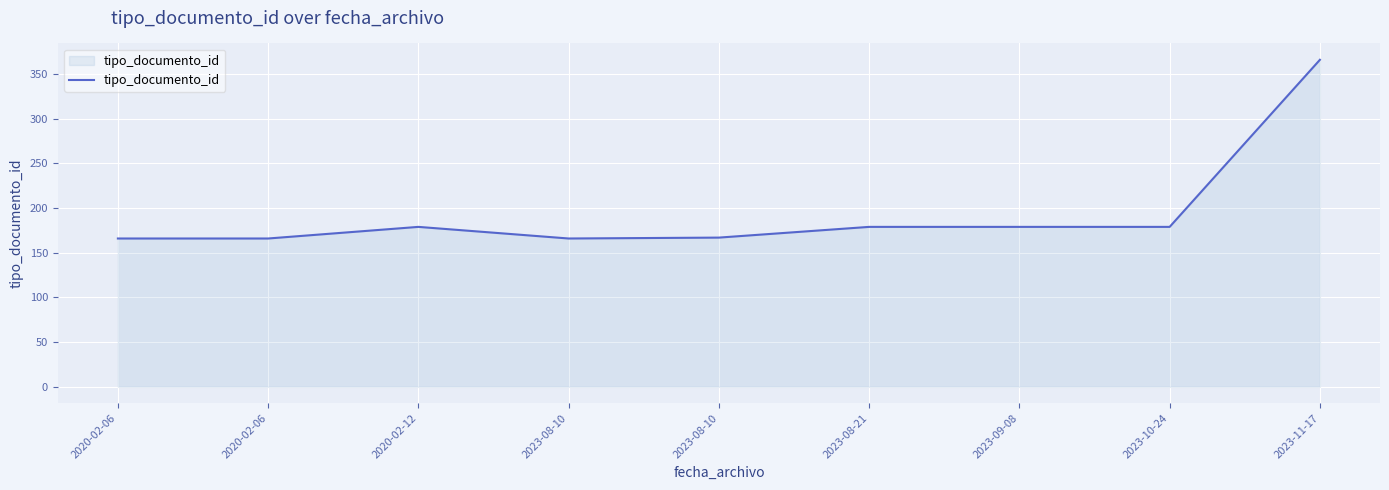

How many points are lower than both their immediate neighbors (excluding endpoints)?

1